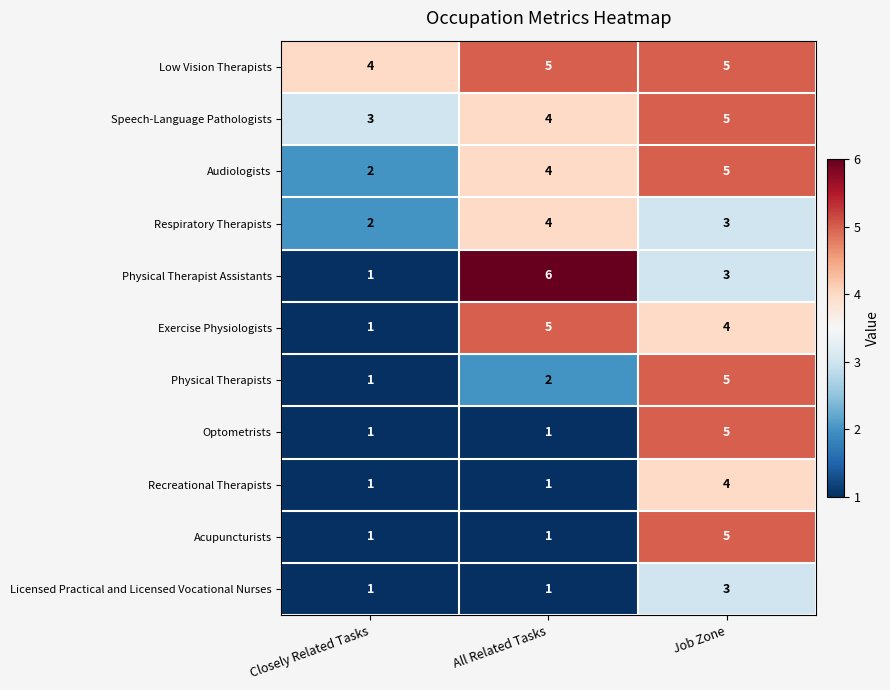

What is the total value across all series at All Related Tasks?

34